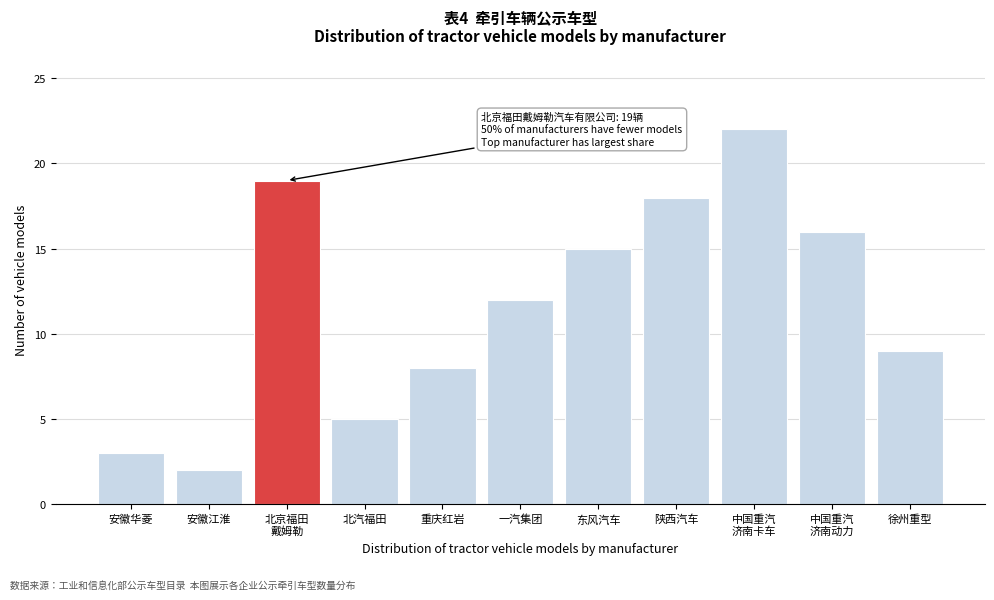

Reading left to right, extract all data points from this chart.

3	2	19	5	8	12	15	18	22	16	9